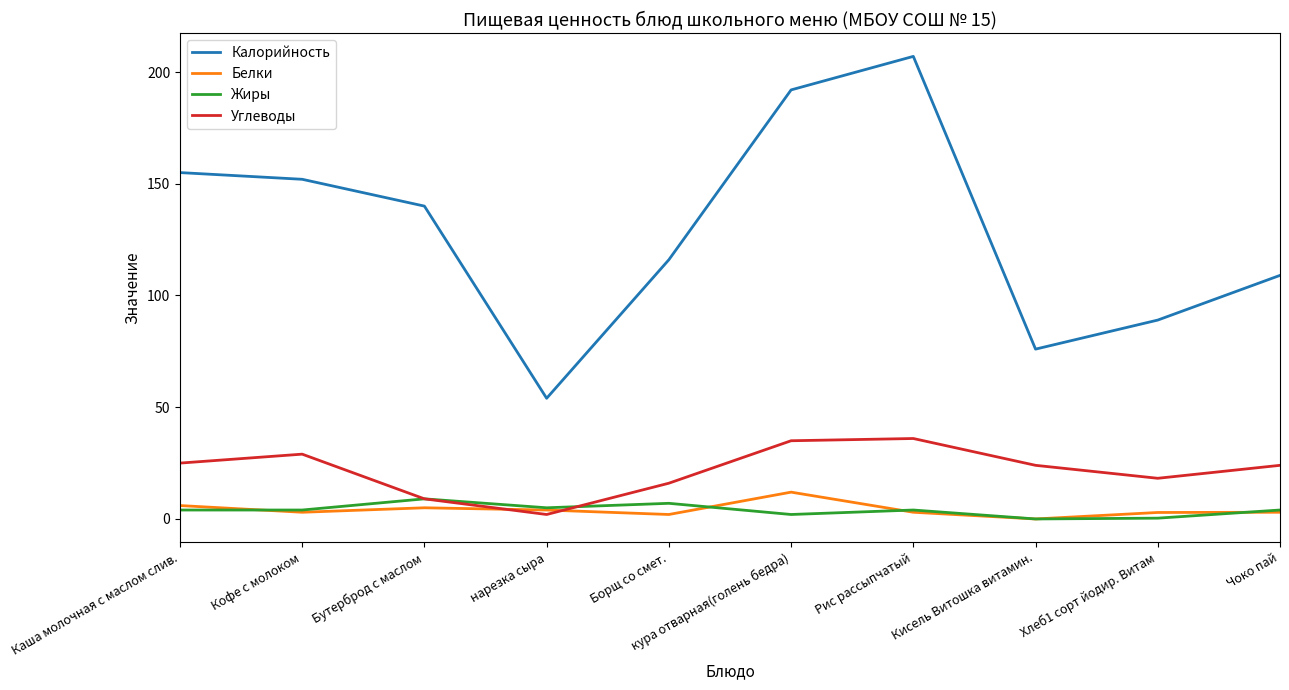

True or false: Калорийность and Белки intersect in this chart.

False